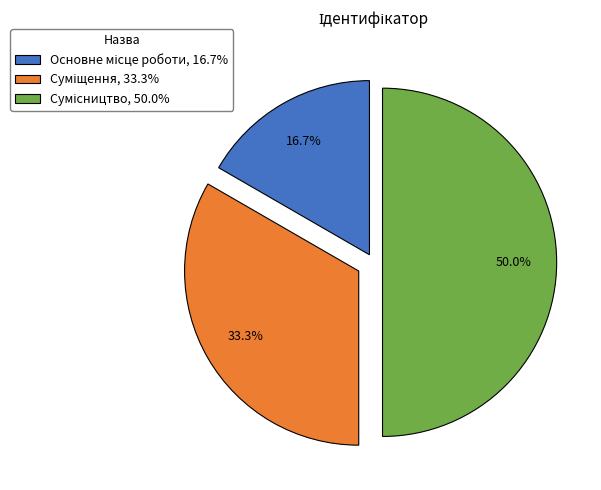

Does Сумісництво account for over 50% of the chart?

No